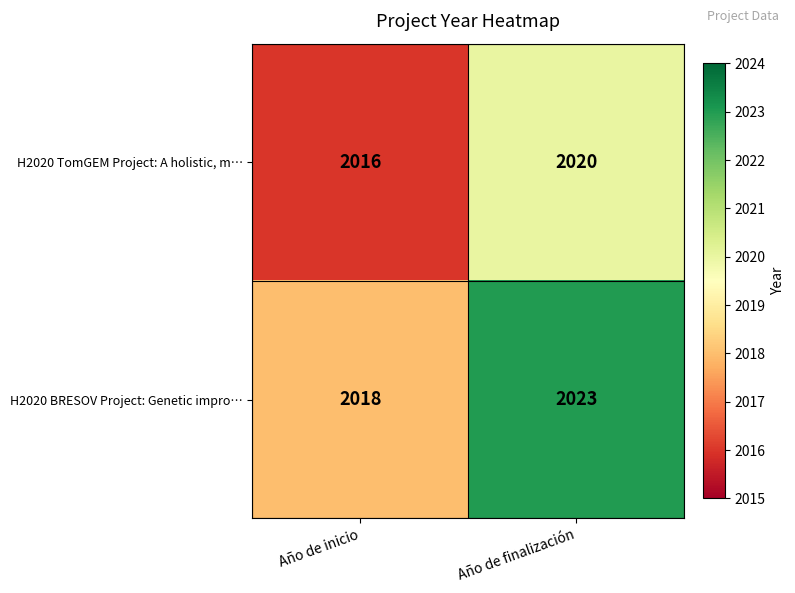

Is it true that H2020 BRESOV Project: Genetic impro… equals 3048 at Año de finalización?

False